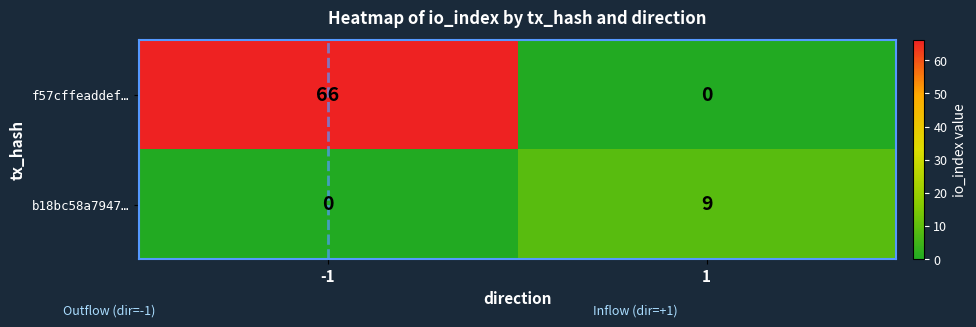

Reading left to right, extract all data points from this chart.

f57cffeaddef…: 66	0
b18bc58a7947…: 0	9